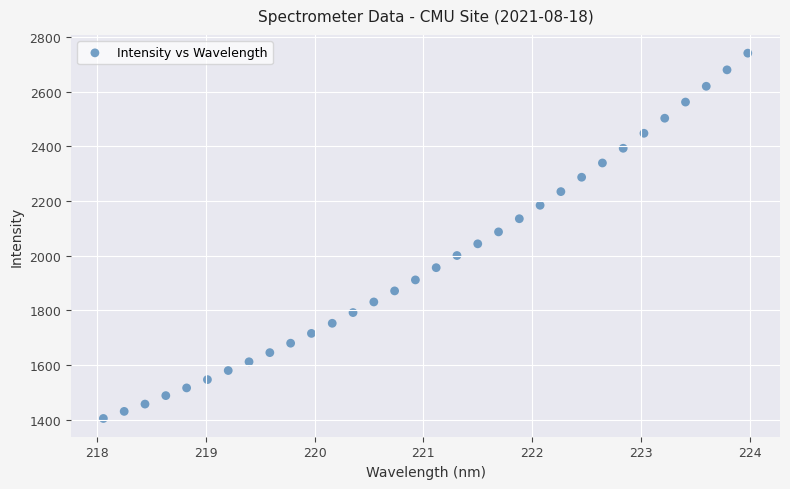

What is the range of X values (max minus min)?

5.9